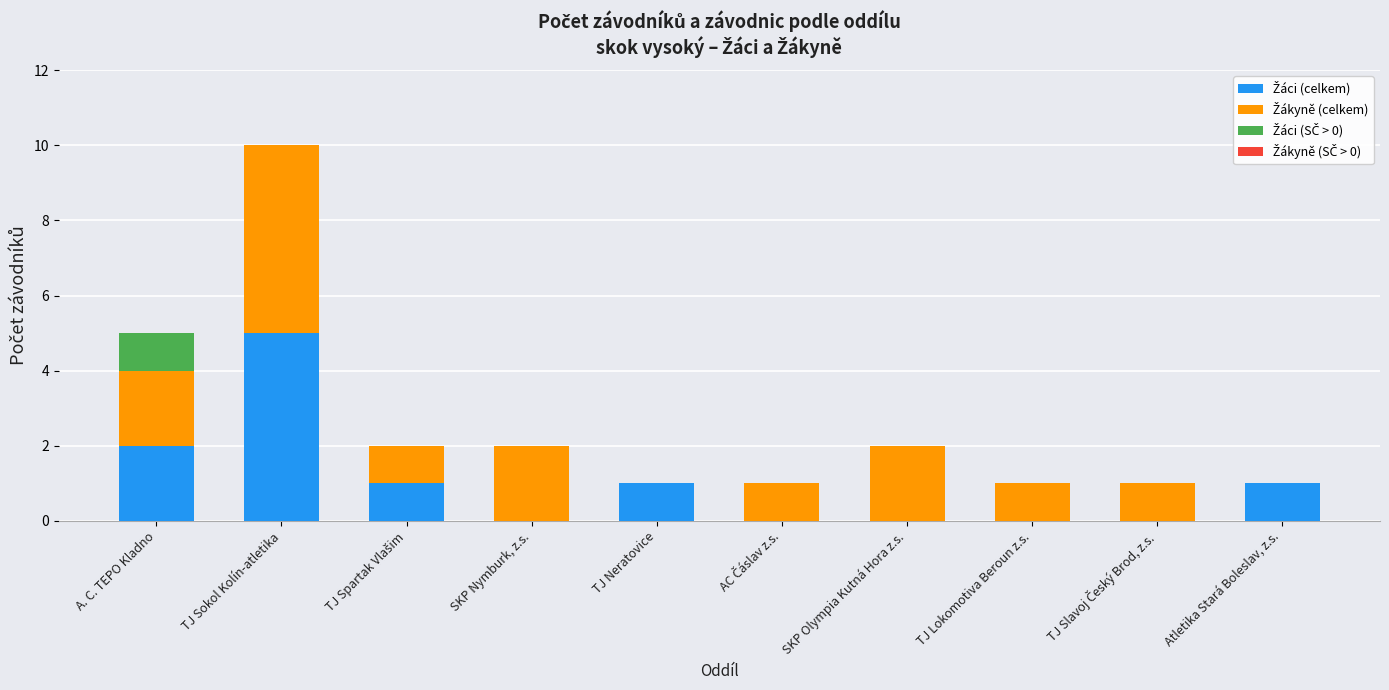

At which category is the sum across all series the highest?

TJ Sokol Kolín-atletika